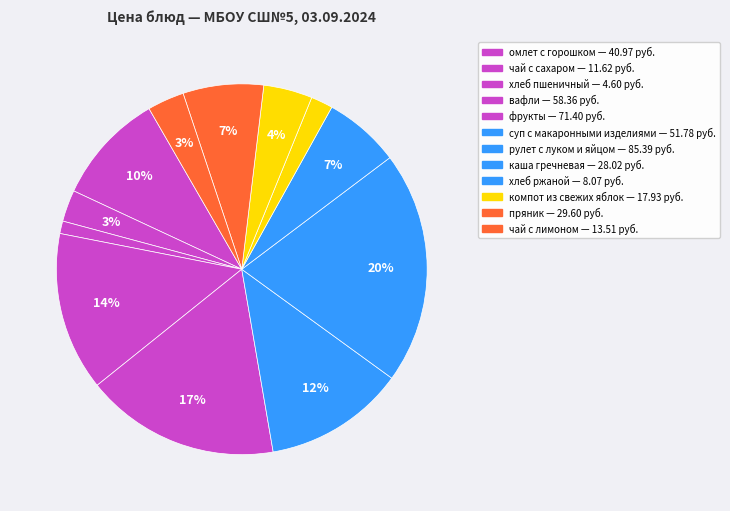

Count the number of slices in the pie.

12